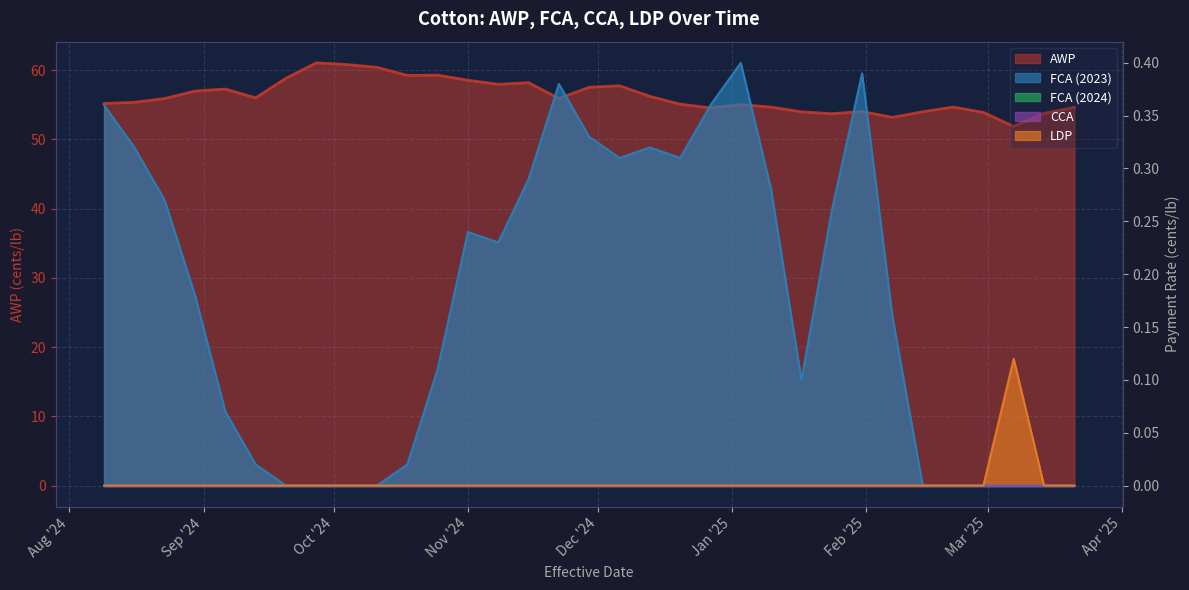

Is it true that FCA (2023) equals 0.2 at Nov '24?

True